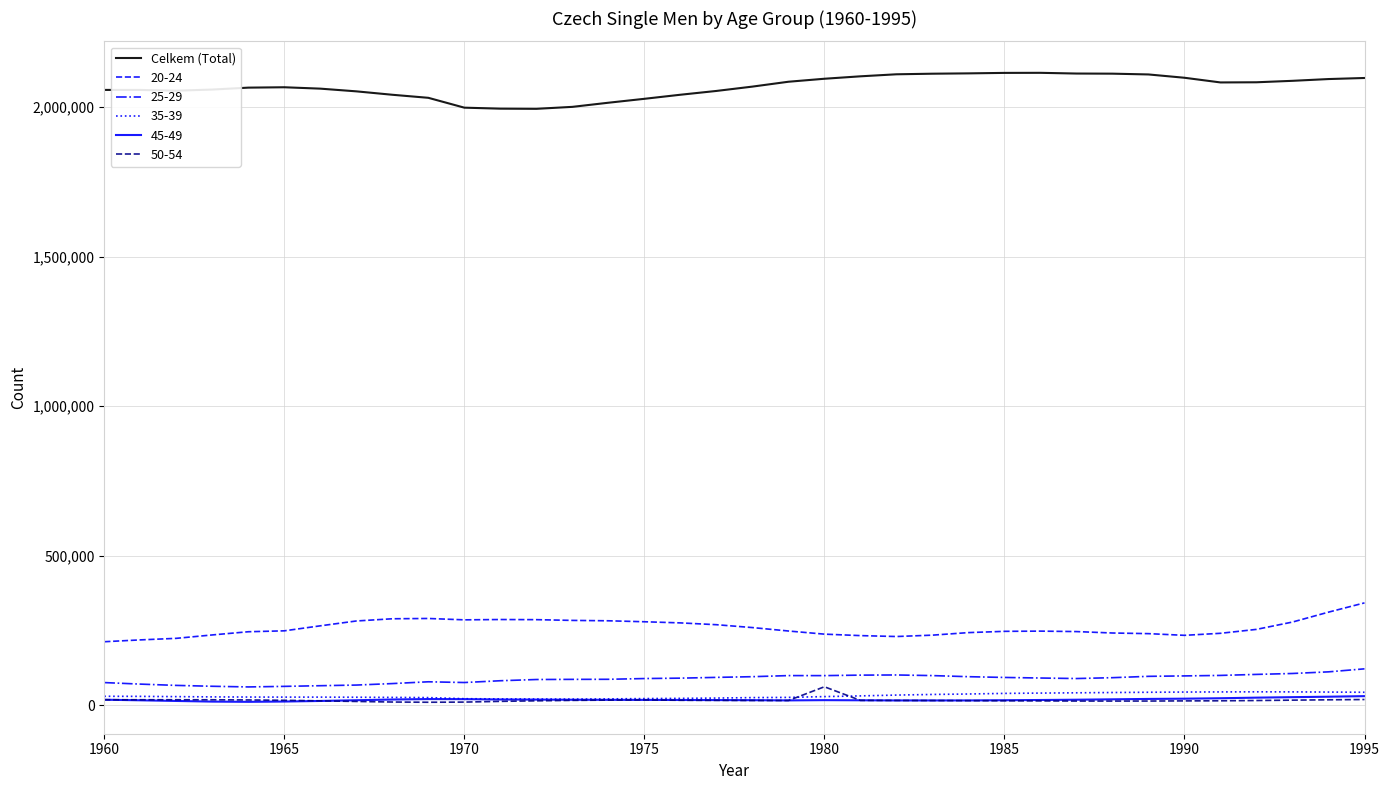

What is the highest value of the Celkem (Total) series?

2115046